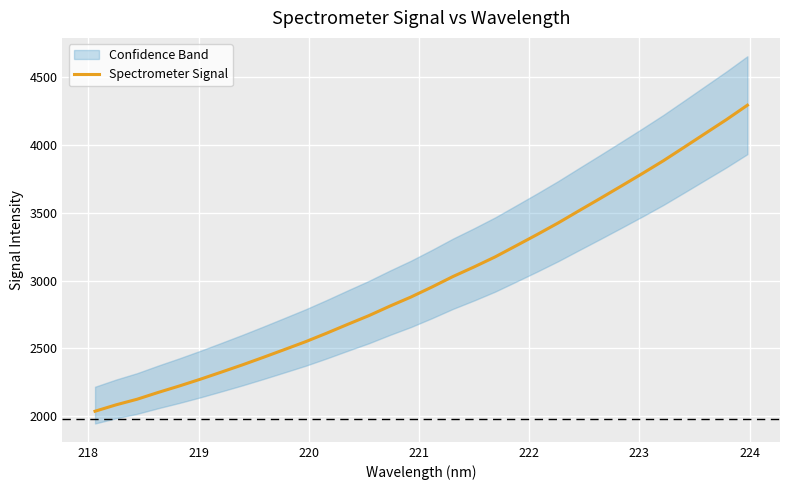

True or false: the data shows 5194.5 at 19.

False